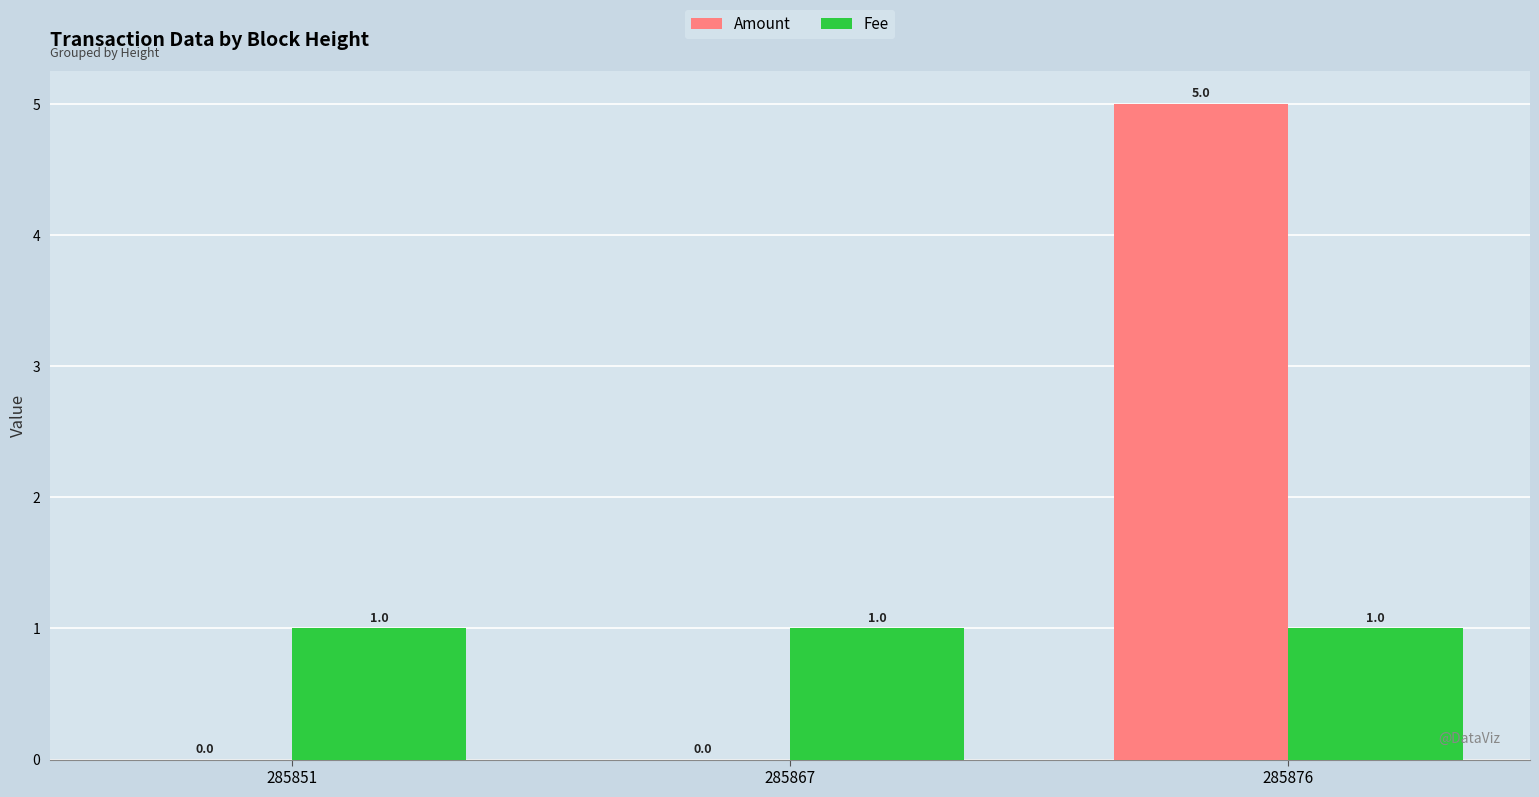

The value of Fee at 285867 is 1. True or false?

True